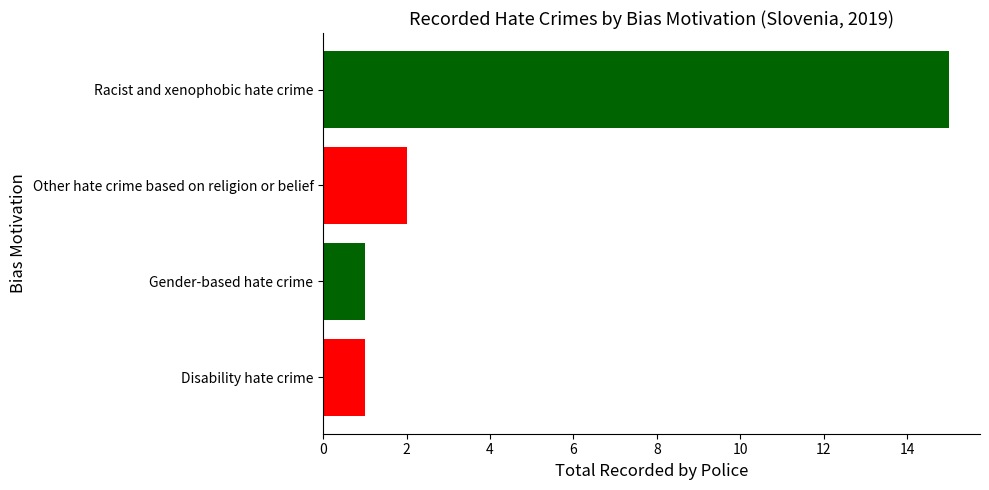

Reading top to bottom, list all the values displayed in this chart.

Racist and xenophobic hate crime=15	Other hate crime based on religion or belief=2	Gender-based hate crime=1	Disability hate crime=1